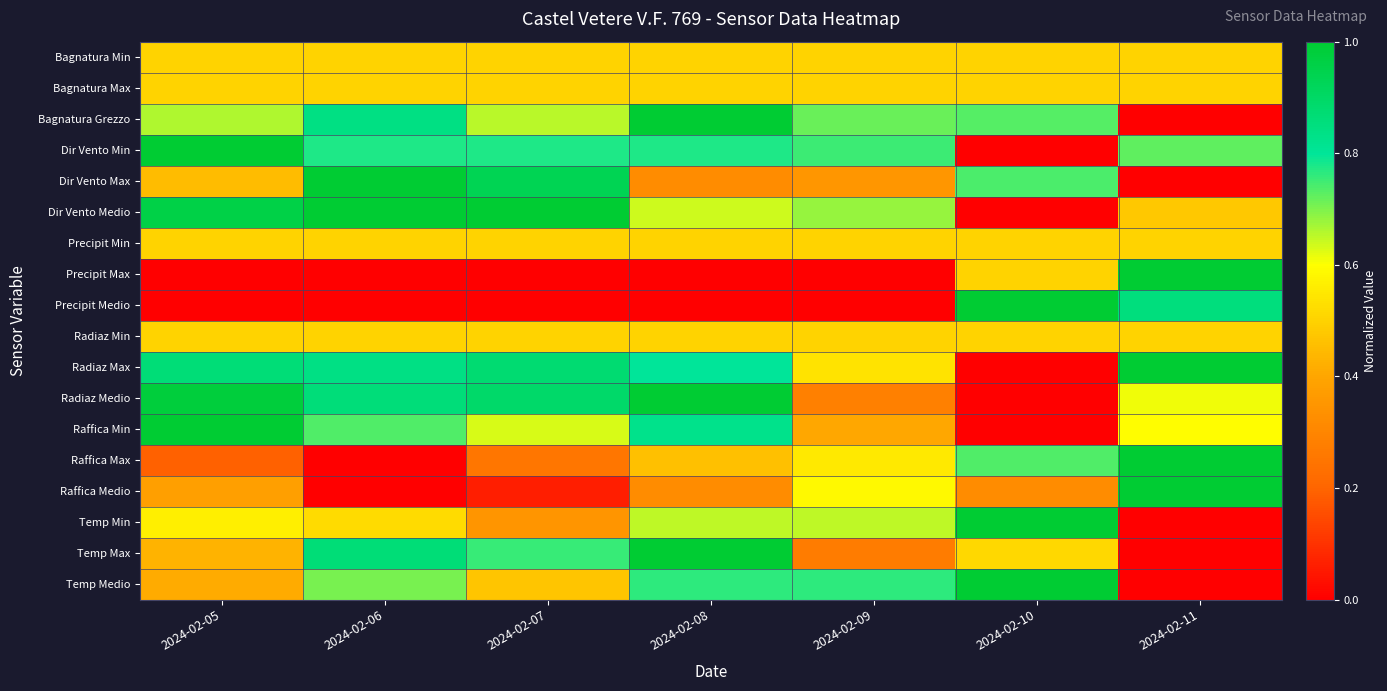

What is the spread (max minus min) of values at 2024-02-05?

1.0